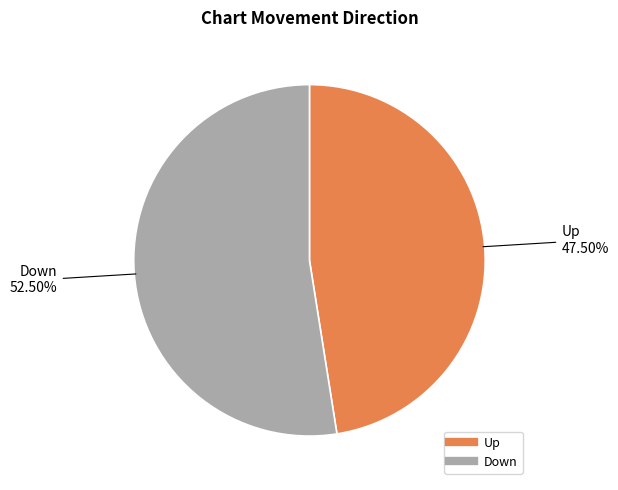

Do Up and Down together represent more than half of the pie?

Yes